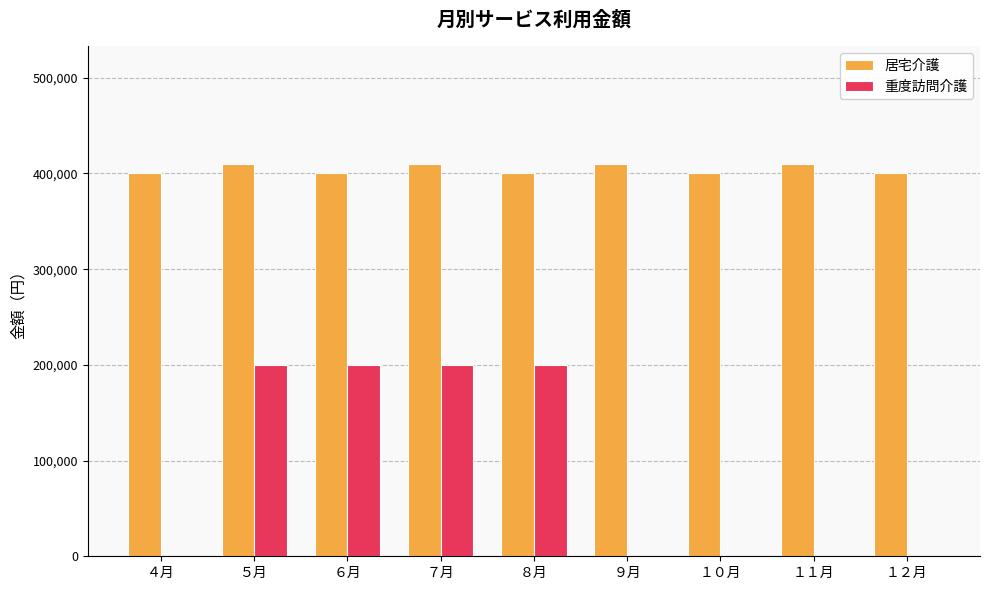

What is the greatest value displayed?

410000